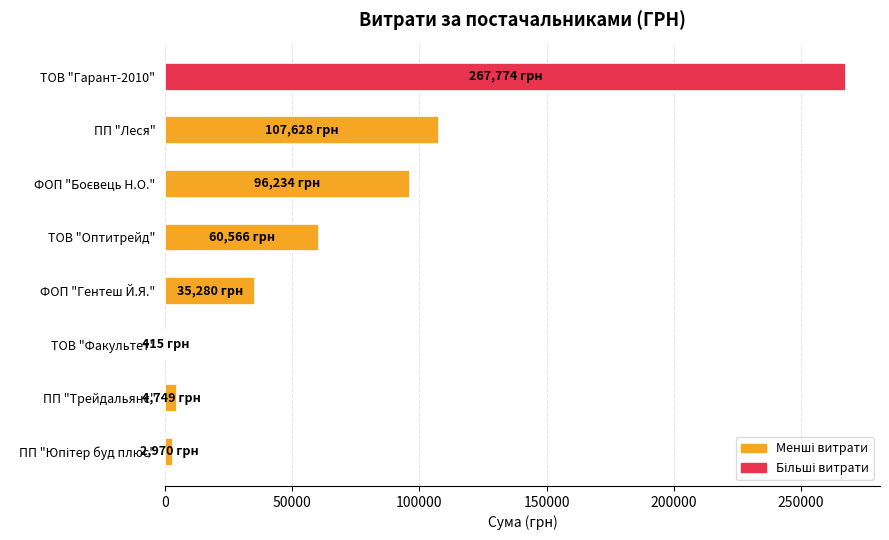

What is the average value?

71952